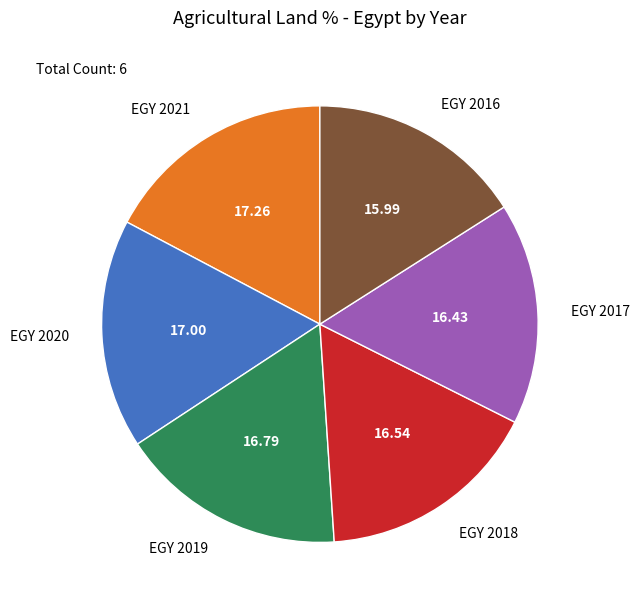

Is there any slice that represents more than half of the pie?

No